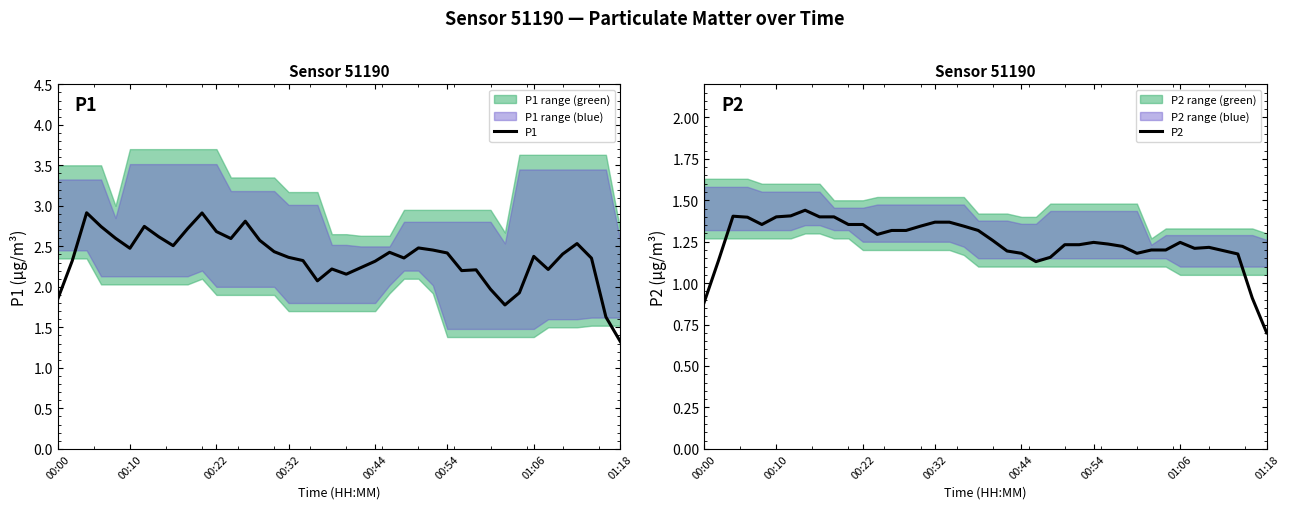

What is the lowest value of the P1 series?

1.3